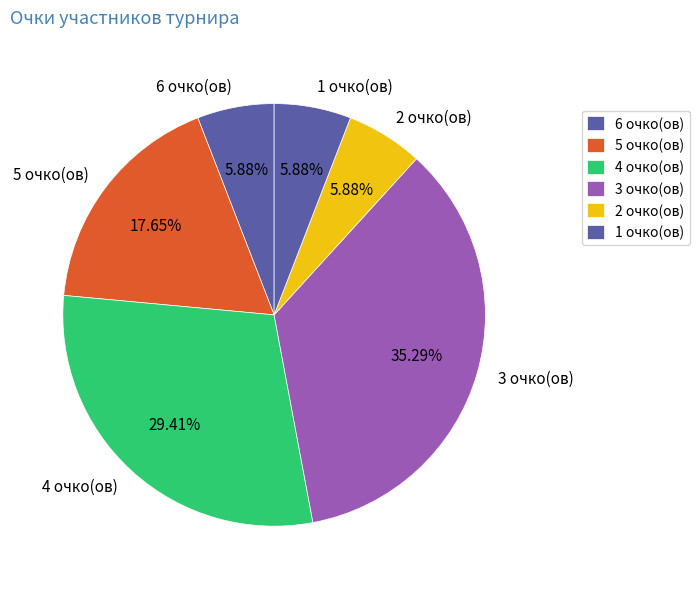

Is the sum of 5 очко(ов) and 4 очко(ов) greater than half?

No